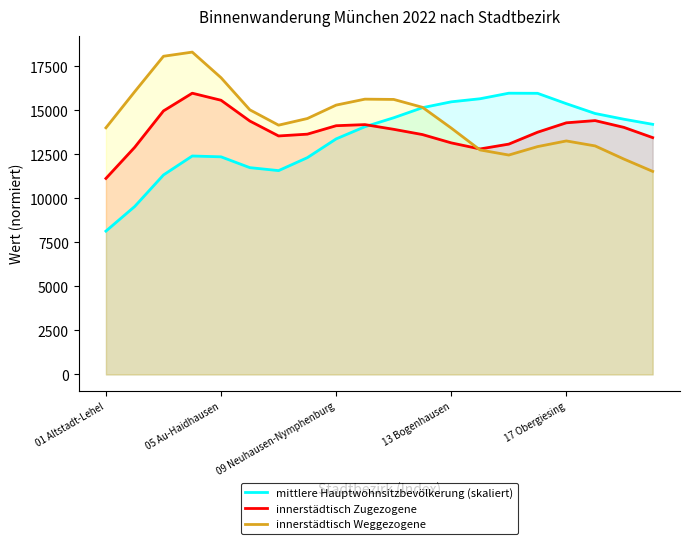

Reading left to right, what are all the values shown in this chart?

mittlere Hauptwohnsitzbevölkerung (skaliert): 8137.8	9535.6	11325.7	12401.1	12353.8	11740.5	11571.7	12307.1	13371.5	14063.3	14570.1	15143.4	15475.8	15649.7	15965.1	15959.0	15370.5	14813.3	14488.4	14198.9
innerstädtisch Zugezogene: 11127.6	12894.6	14959.9	15965.1	15564.6	14386.6	13538.5	13640.6	14119.6	14182.4	13915.4	13617.0	13145.9	12800.3	13075.2	13750.5	14284.5	14410.2	14025.4	13444.3
innerstädtisch Weggezogene: 14001.8	16051.4	18061.8	18297.4	16844.6	15022.7	14151.0	14528.0	15289.7	15627.4	15611.7	15164.1	13986.1	12745.4	12454.8	12933.8	13255.8	12973.1	12227.1	11528.1